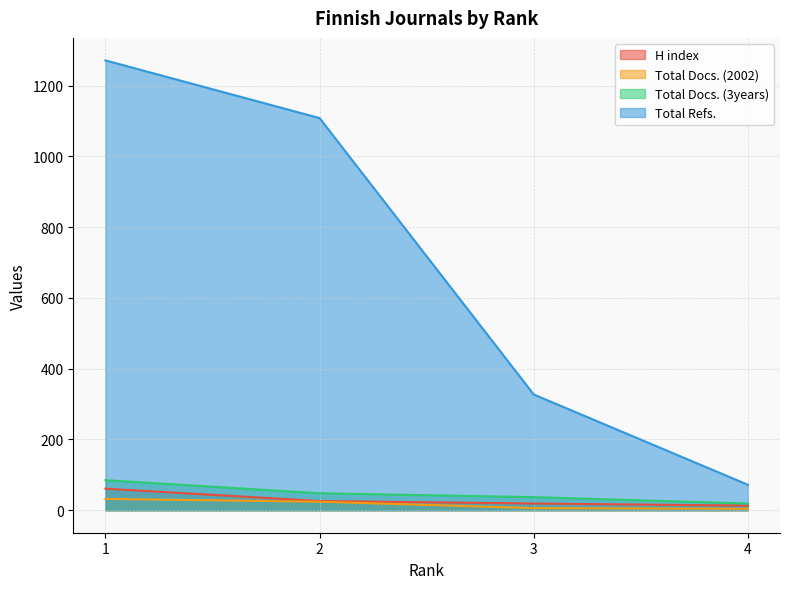

List the series in order of their peak value, highest first.

Total Refs., Total Docs. (3years), H index, Total Docs. (2002)